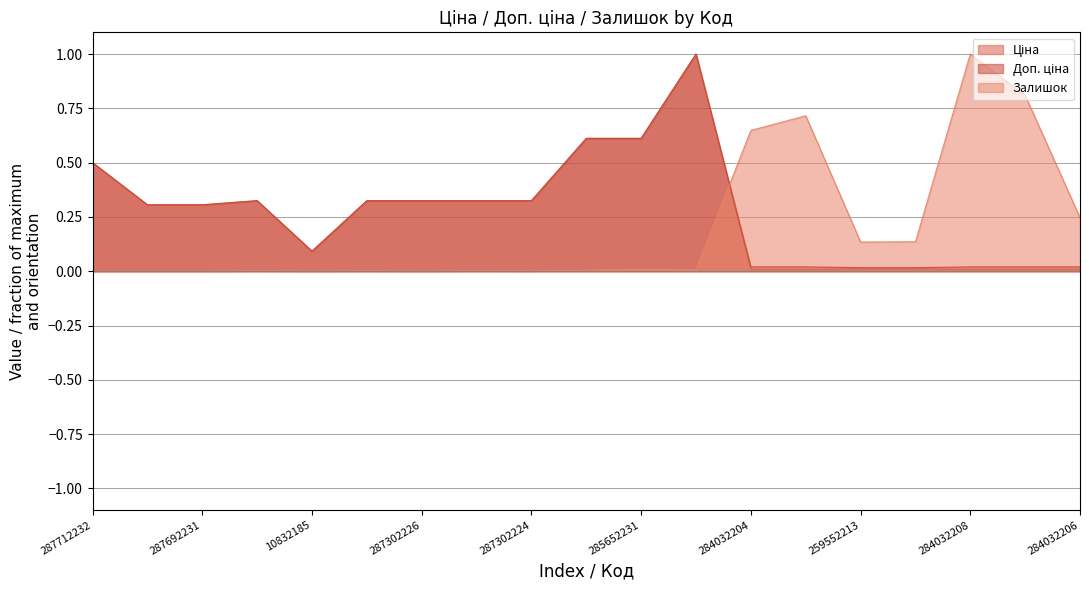

What are all the series names shown in the legend?

Ціна, Доп. ціна, Залишок